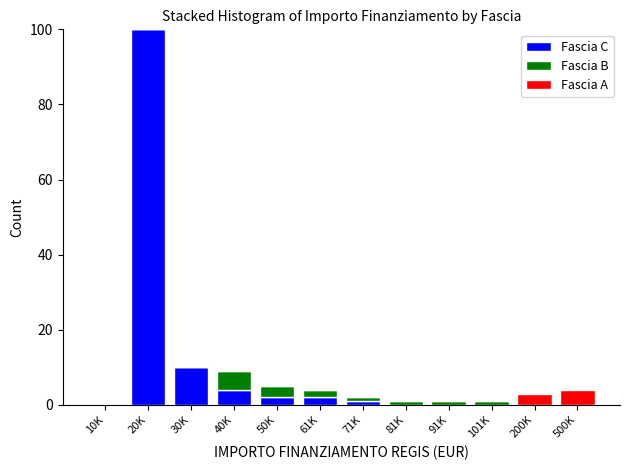

At which category is the sum across all series the highest?

20K